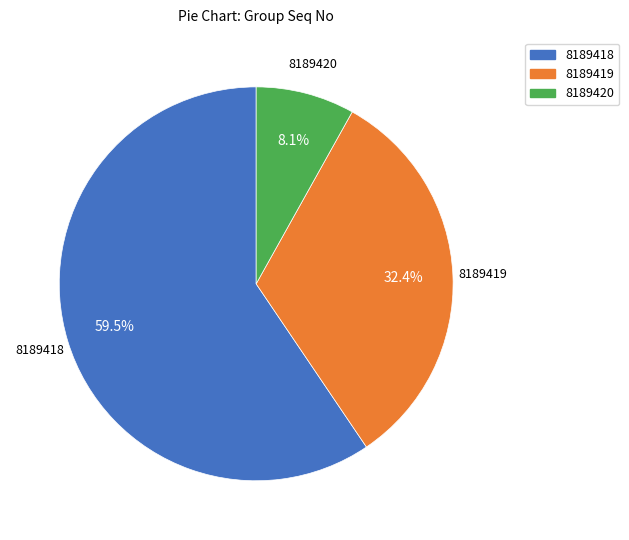

What is the smallest slice in the pie chart?

8189420